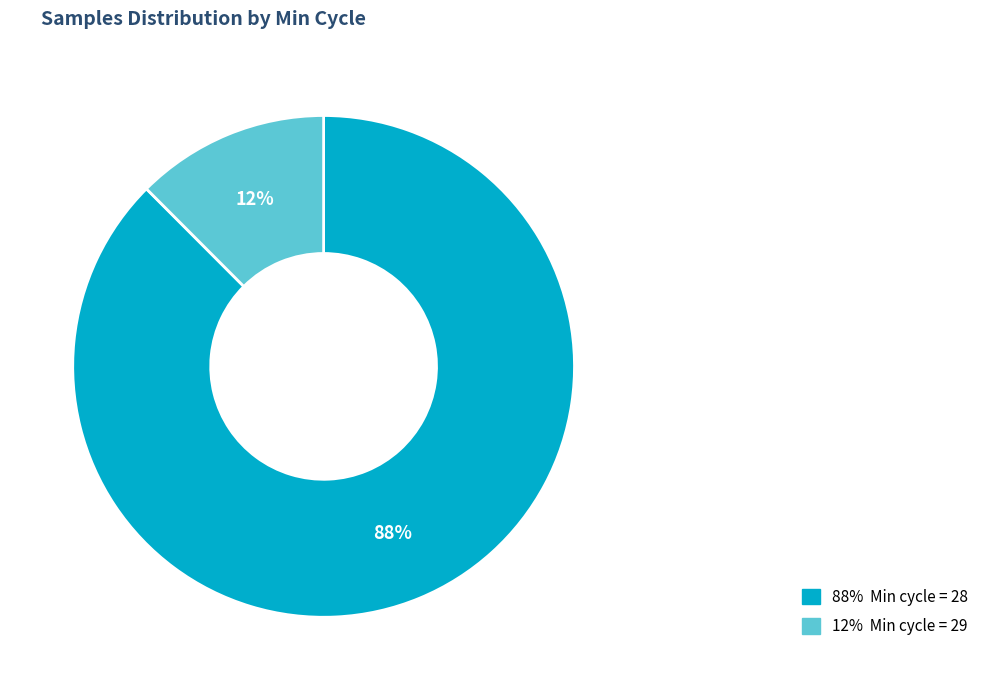

Is there any slice that represents more than half of the pie?

Yes